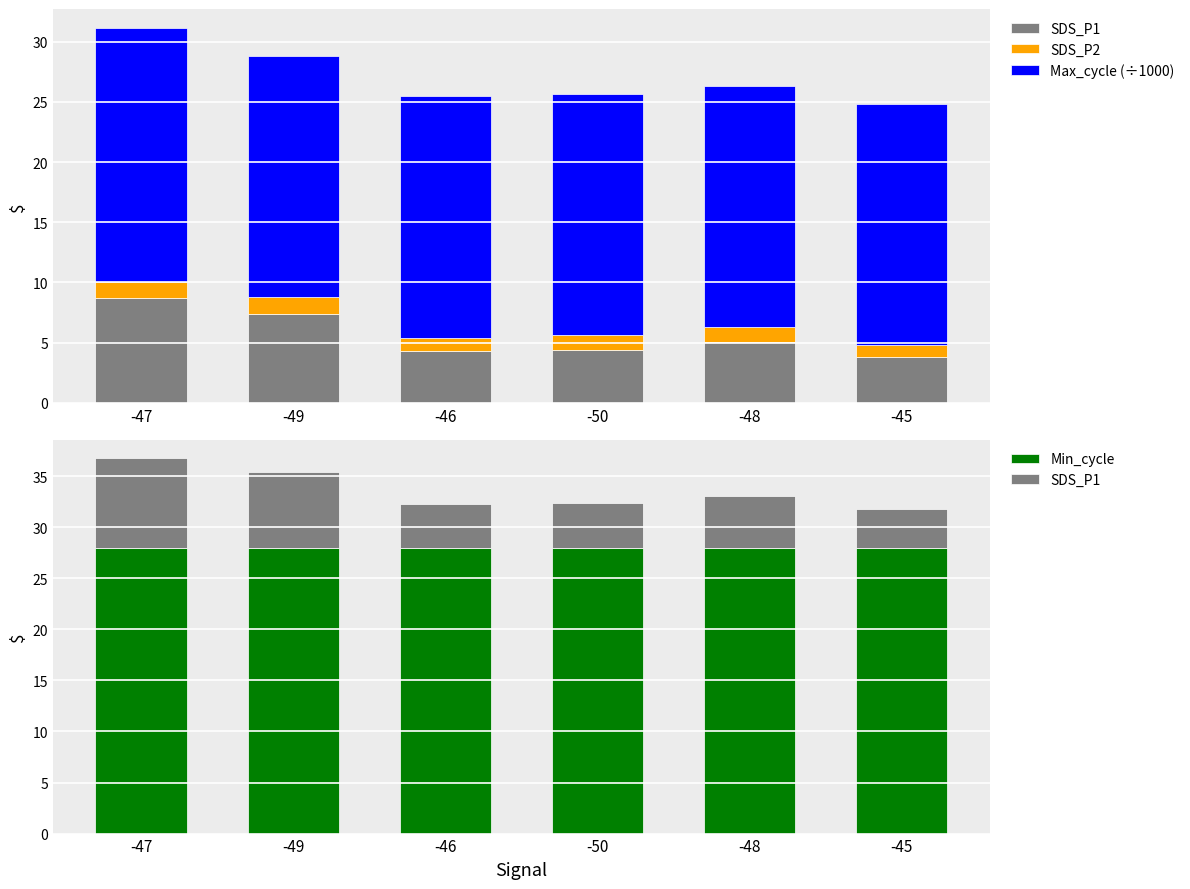

True or false: Min_cycle has a value of 28.0 at -46.

True